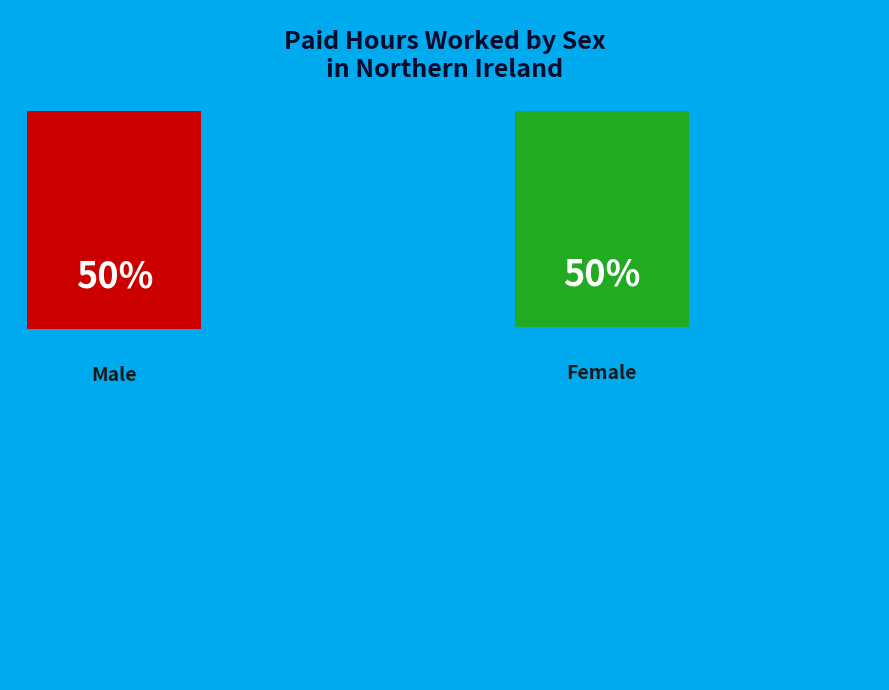

What percentage is NOT represented by Male?

49.7%